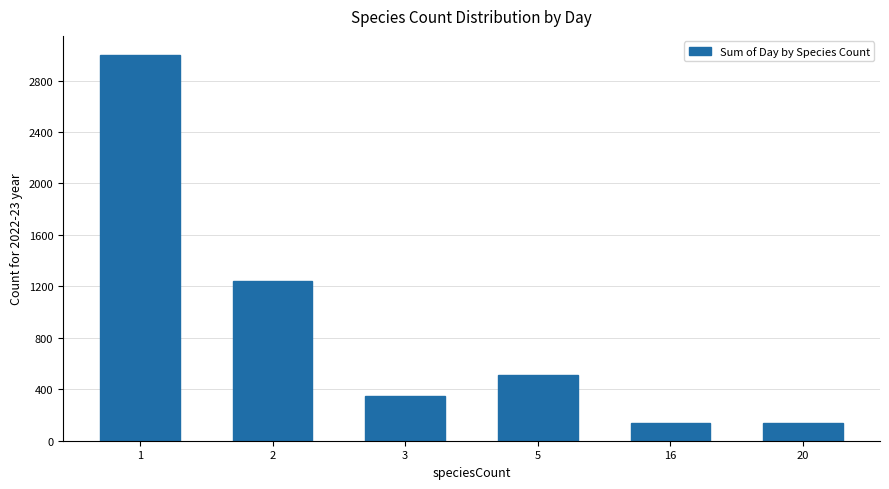

Are the bars grouped side by side (vs. stacked)?

No